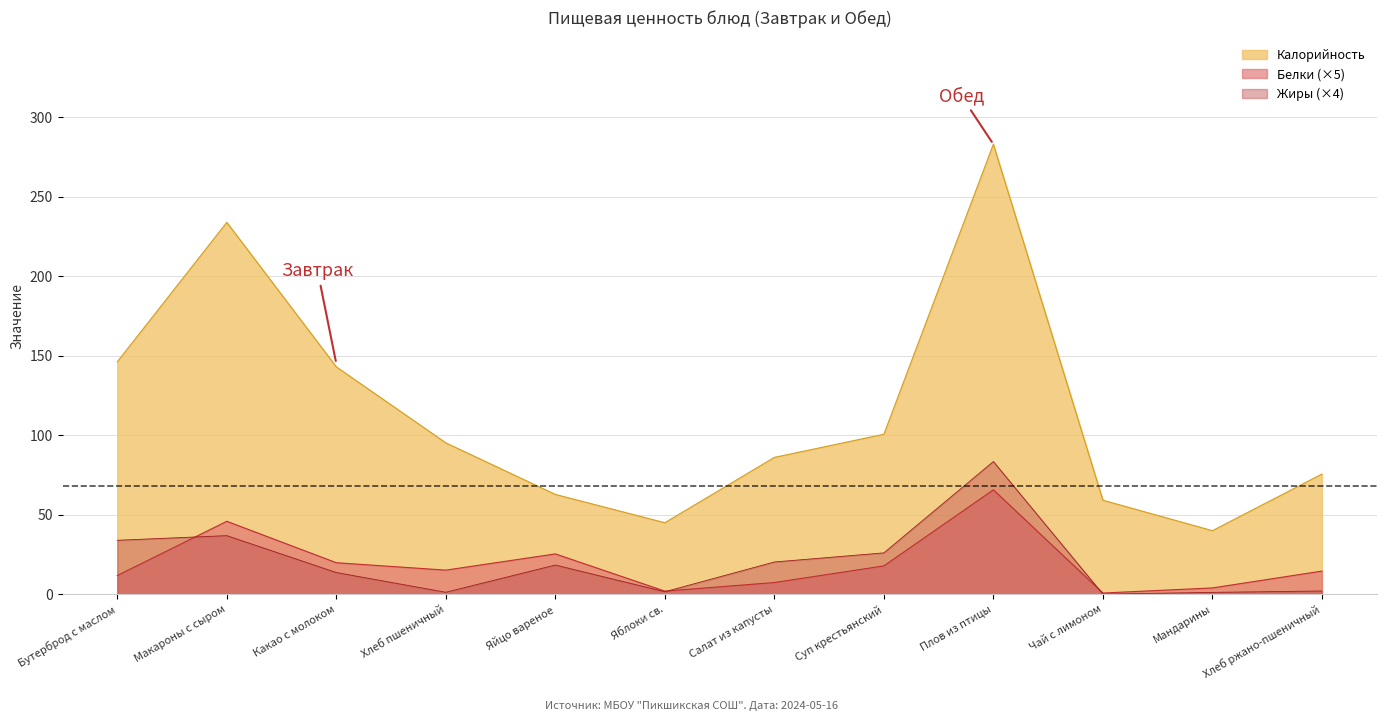

The Белки series shows 14.6 at Хлеб ржано-пшеничный. True or false?

True